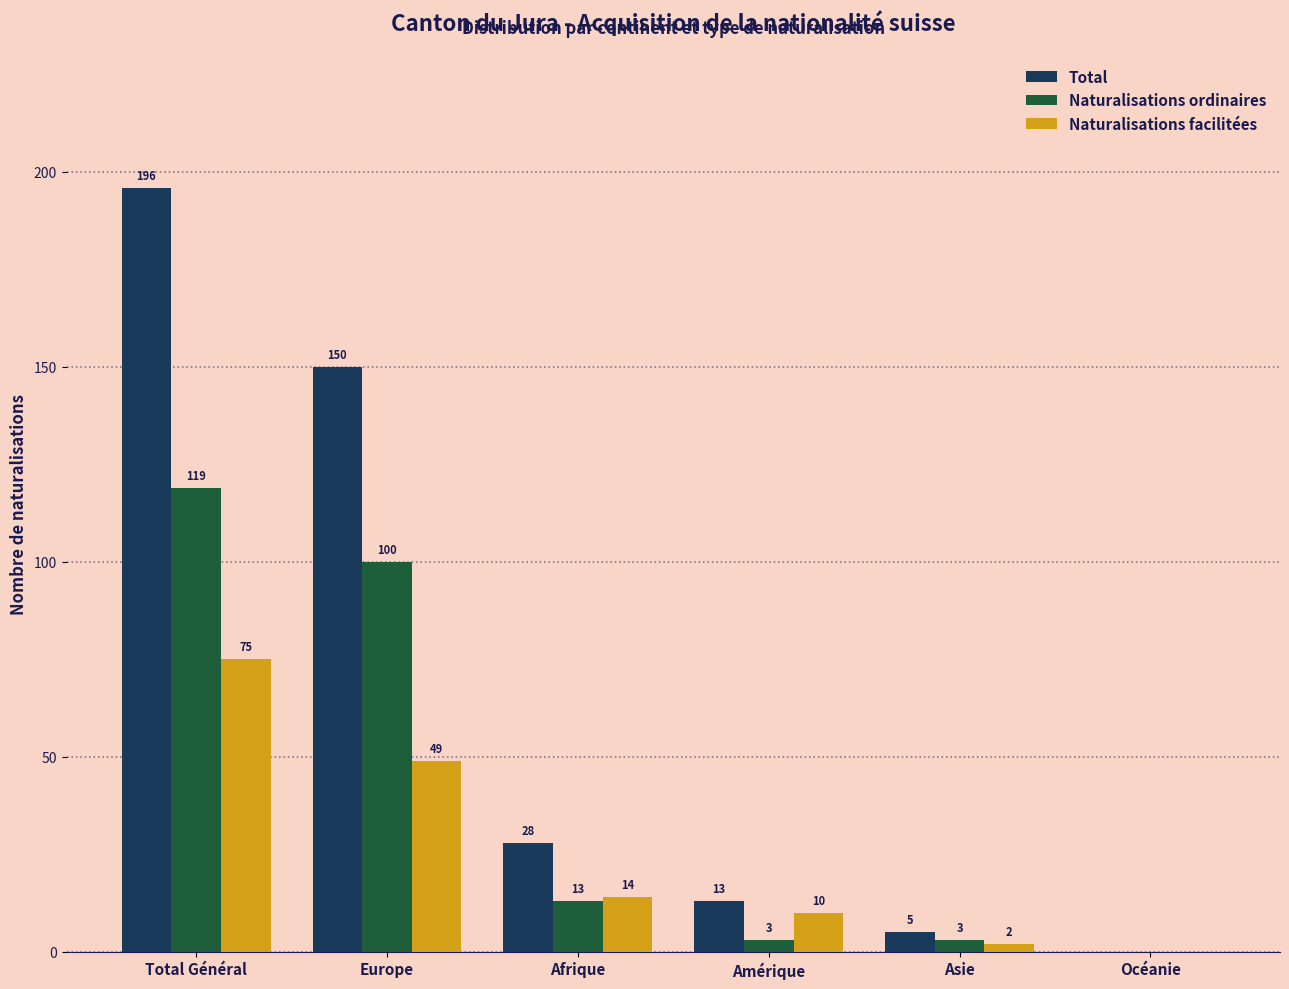

Reading right to left, list all the values displayed in this chart.

Total: Océanie=0	Asie=5	Amérique=13	Afrique=28	Europe=150	Total Général=196
Naturalisations ordinaires: Océanie=0	Asie=3	Amérique=3	Afrique=13	Europe=100	Total Général=119
Naturalisations facilitées: Océanie=0	Asie=2	Amérique=10	Afrique=14	Europe=49	Total Général=75